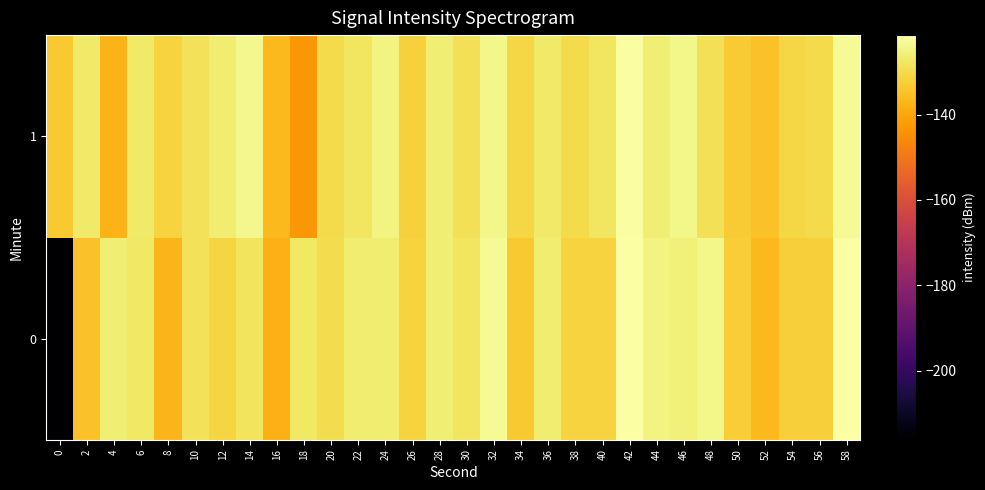

At which category is the sum across all series the highest?

42